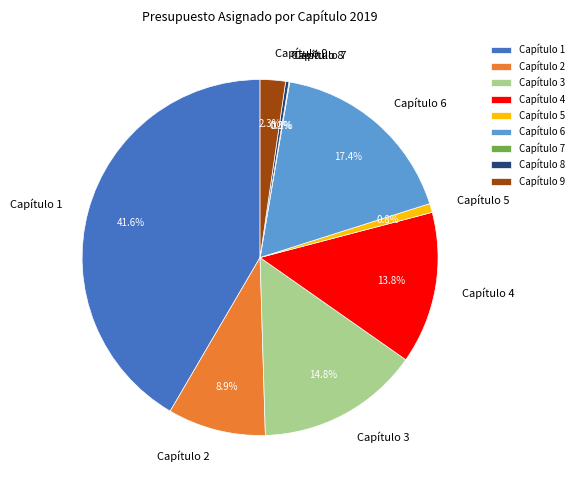

What percentage is NOT represented by Capítulo 6?

82.6%